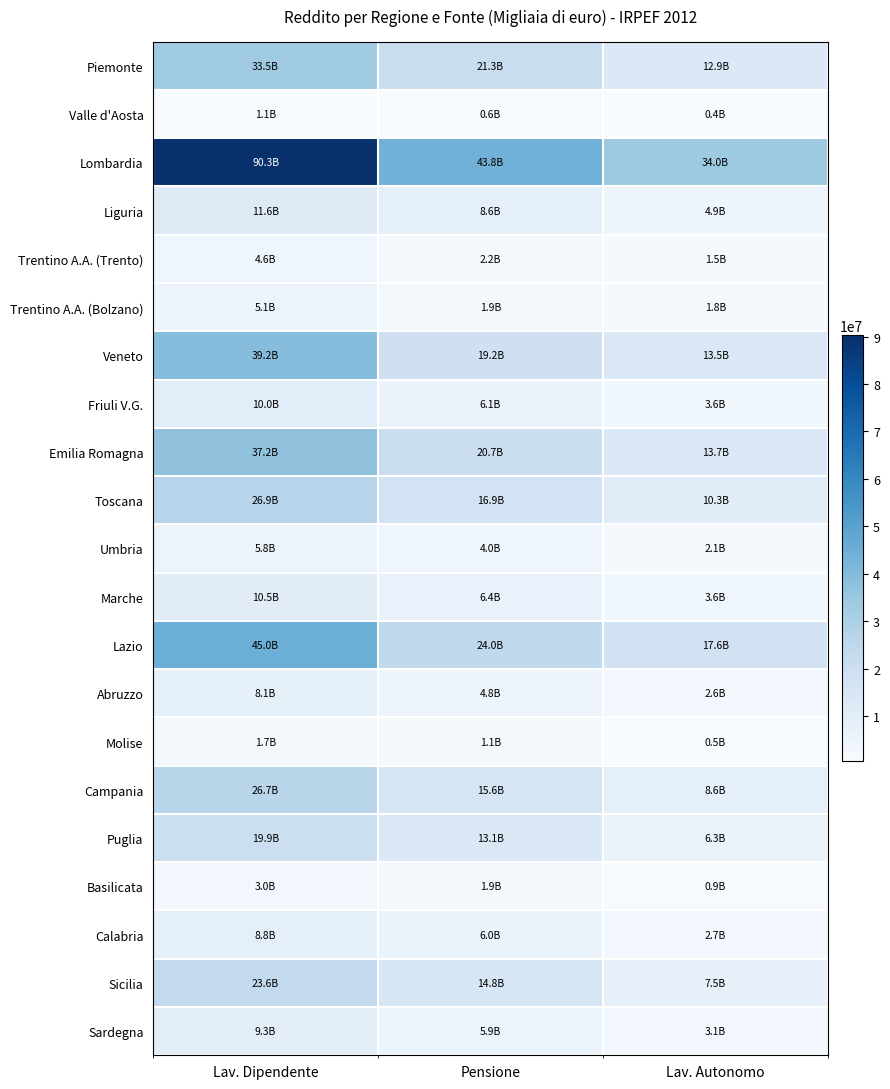

Reading left to right, extract all data points from this chart.

Piemonte: Lav. Dipendente=33533851	Pensione=21303175	Lav. Autonomo=12851290
Valle d'Aosta: Lav. Dipendente=1065316	Pensione=568395	Lav. Autonomo=403396
Lombardia: Lav. Dipendente=90254899	Pensione=43832771	Lav. Autonomo=34032305
Liguria: Lav. Dipendente=11589074	Pensione=8565461	Lav. Autonomo=4919788
Trentino A.A. (Trento): Lav. Dipendente=4588490	Pensione=2165586	Lav. Autonomo=1536042
Trentino A.A. (Bolzano): Lav. Dipendente=5051966	Pensione=1943740	Lav. Autonomo=1790382
Veneto: Lav. Dipendente=39174219	Pensione=19243555	Lav. Autonomo=13508911
Friuli V.G.: Lav. Dipendente=9991773	Pensione=6081226	Lav. Autonomo=3585419
Emilia Romagna: Lav. Dipendente=37181743	Pensione=20686914	Lav. Autonomo=13693073
Toscana: Lav. Dipendente=26939077	Pensione=16895480	Lav. Autonomo=10330321
Umbria: Lav. Dipendente=5838840	Pensione=3974236	Lav. Autonomo=2114446
Marche: Lav. Dipendente=10483173	Pensione=6381942	Lav. Autonomo=3608975
Lazio: Lav. Dipendente=45018455	Pensione=23997511	Lav. Autonomo=17605217
Abruzzo: Lav. Dipendente=8092593	Pensione=4834856	Lav. Autonomo=2627781
Molise: Lav. Dipendente=1667788	Pensione=1133090	Lav. Autonomo=531739
Campania: Lav. Dipendente=26653534	Pensione=15581365	Lav. Autonomo=8603229
Puglia: Lav. Dipendente=19877667	Pensione=13062706	Lav. Autonomo=6337758
Basilicata: Lav. Dipendente=3009655	Pensione=1867351	Lav. Autonomo=887650
Calabria: Lav. Dipendente=8767683	Pensione=6024613	Lav. Autonomo=2654132
Sicilia: Lav. Dipendente=23622178	Pensione=14790600	Lav. Autonomo=7532468
Sardegna: Lav. Dipendente=9274346	Pensione=5875511	Lav. Autonomo=3113772